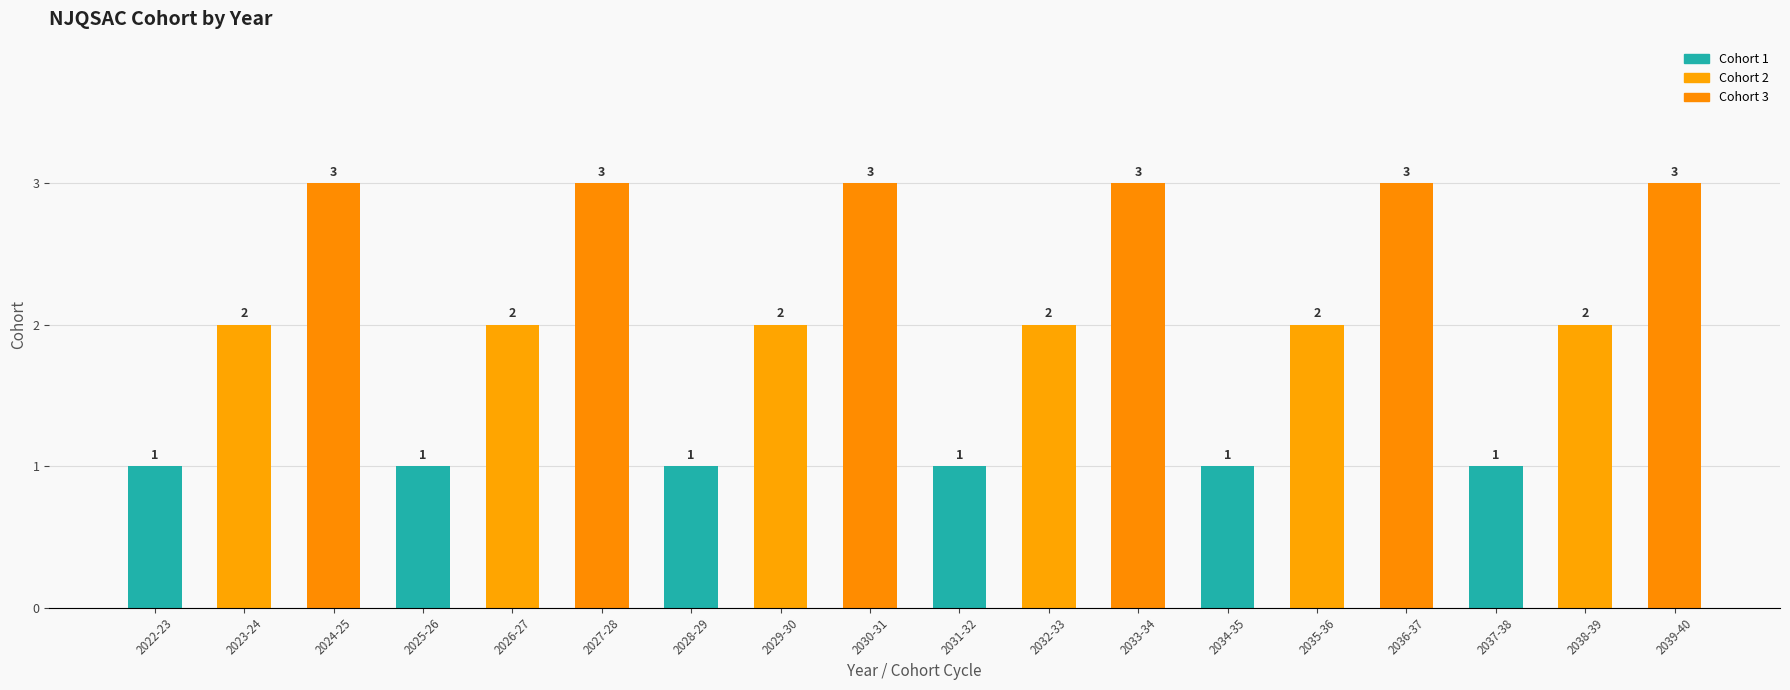

What is the value of the 5th bar from the left?

2